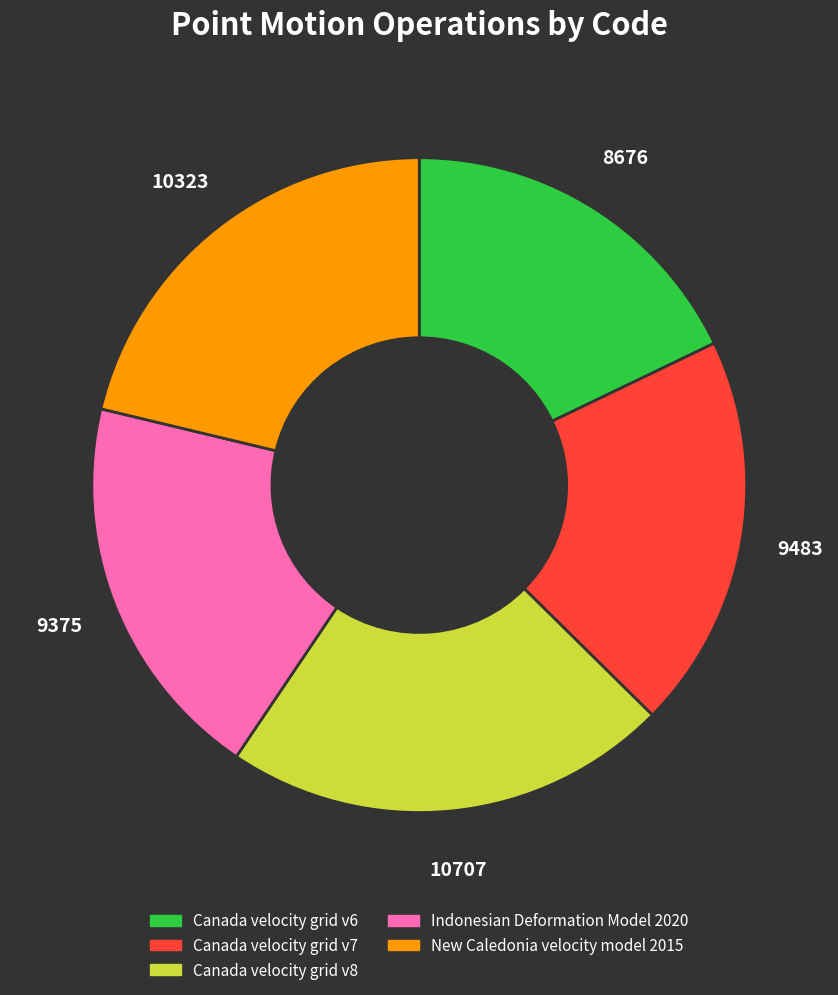

Which slice is the smallest?

Canada velocity grid v6